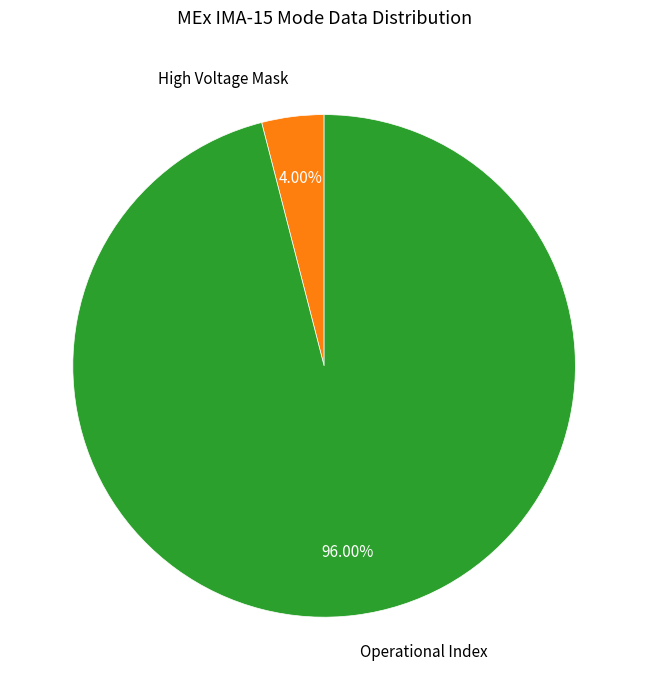

Between Operational Index and High Voltage Mask, which is larger?

Operational Index